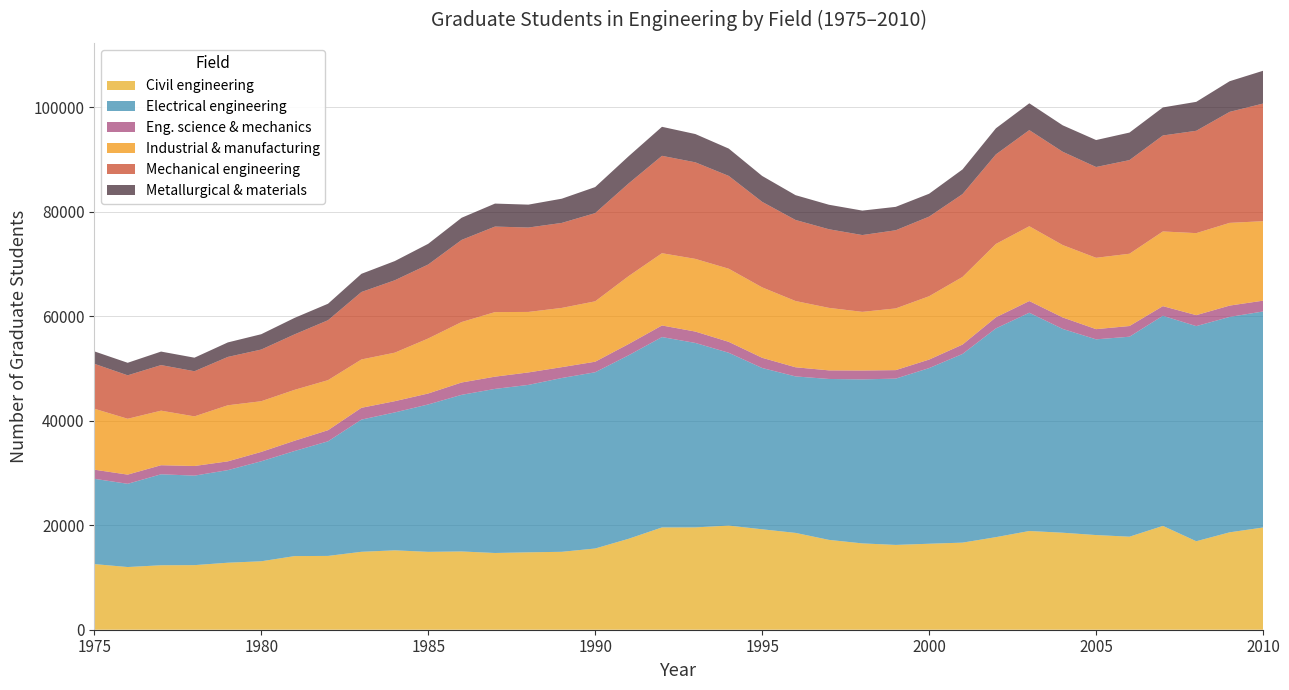

Reading left to right, list all the values displayed in this chart.

Civil engineering: 12560	11995	12335	12358	12822	13097	14089	14122	14910	15192	14902	14976	14682	14811	14909	15542	17398	19572	19583	19925	19218	18528	17193	16517	16226	16451	16665	17713	18890	18561	18114	17802	19867	16931	18638	19559
Electrical engineering: 16320	15926	17406	17127	17715	19132	20113	21927	25295	26388	28203	29969	31399	32035	33257	33722	35111	36428	35290	33067	30861	29941	30787	31384	31822	33611	36100	39948	41763	38995	37450	38265	40207	41164	41218	41336
Eng. science & mechanics: 1746	1759	1737	1844	1681	1796	1965	2130	2261	2153	2098	2362	2343	2386	2077	2020	2154	2218	2180	2089	1955	1751	1647	1701	1627	1632	1798	2121	2240	2198	1951	2046	1843	2099	2168	2071
Industrial & manufacturing: 11663	10687	10438	9494	10729	9698	9737	9577	9247	9282	10525	11569	12353	11575	11333	11555	12996	13826	13905	13992	13475	12675	11957	11221	11803	12119	12940	14033	14313	13852	13650	13829	14290	15692	15825	15205
Mechanical engineering: 8601	8313	8722	8638	9251	9888	10618	11467	12911	13855	14157	15713	16366	16151	16265	16879	17730	18637	18477	17761	16363	15509	15045	14696	14956	15235	15852	17139	18393	17852	17373	17919	18366	19585	21243	22509
Metallurgical & materials: 2376	2398	2585	2592	2778	2934	3152	3154	3477	3673	3959	4236	4397	4381	4635	4983	5203	5550	5410	5228	4956	4747	4688	4680	4481	4377	4721	4992	5131	5059	5160	5268	5365	5539	5863	6274